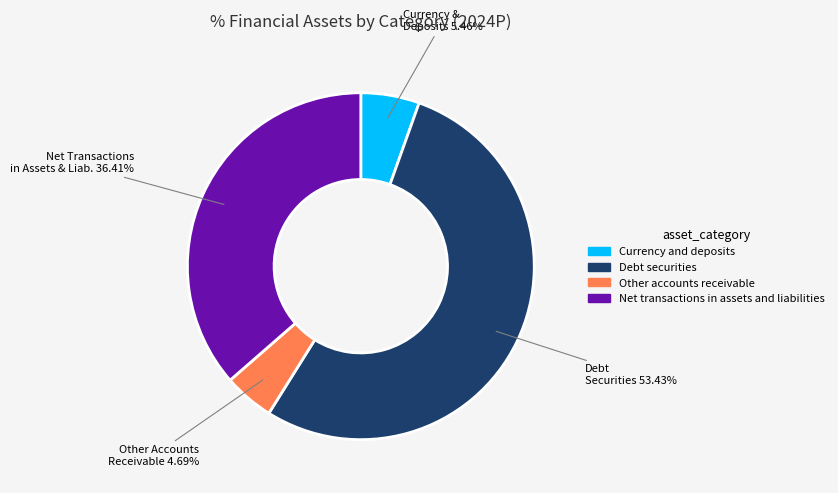

Which slice is the smallest?

Other accounts receivable